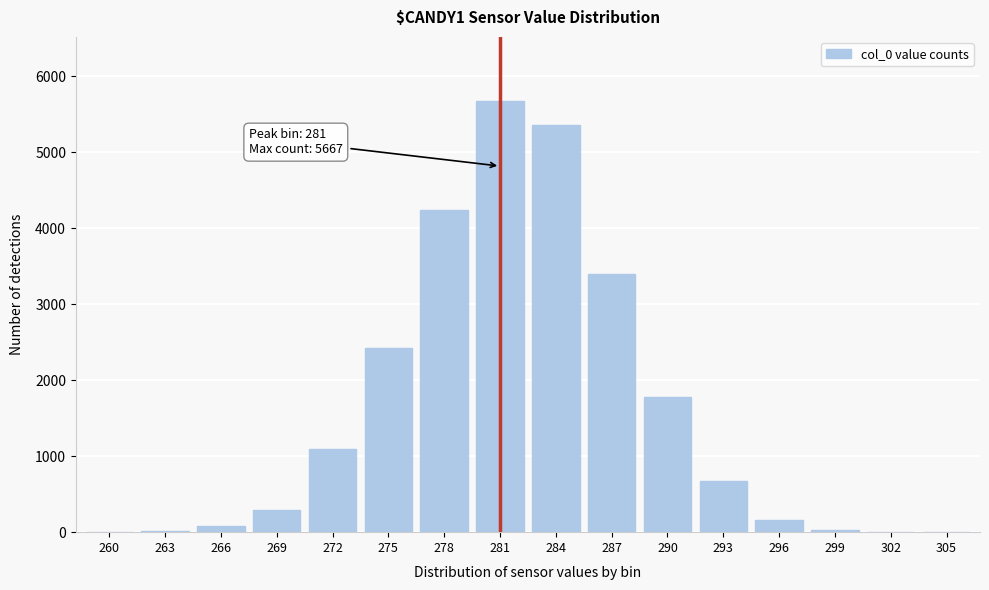

True or false: the data shows 667 at 293.

True